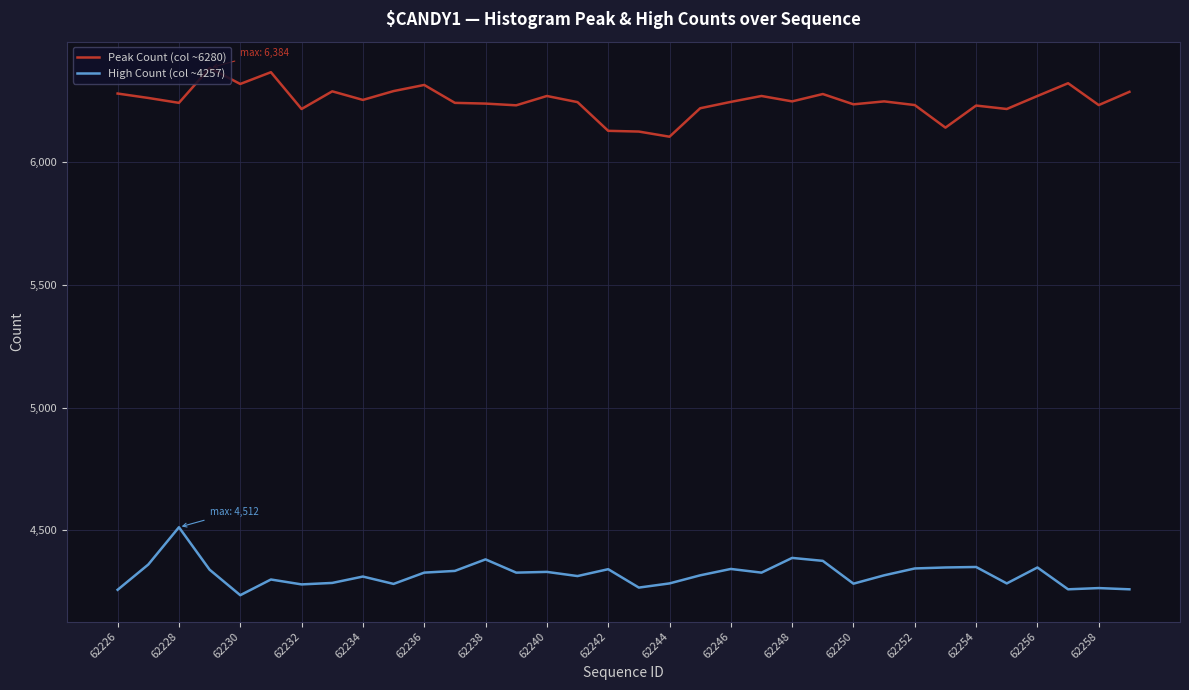

What is the greatest value displayed?

6384